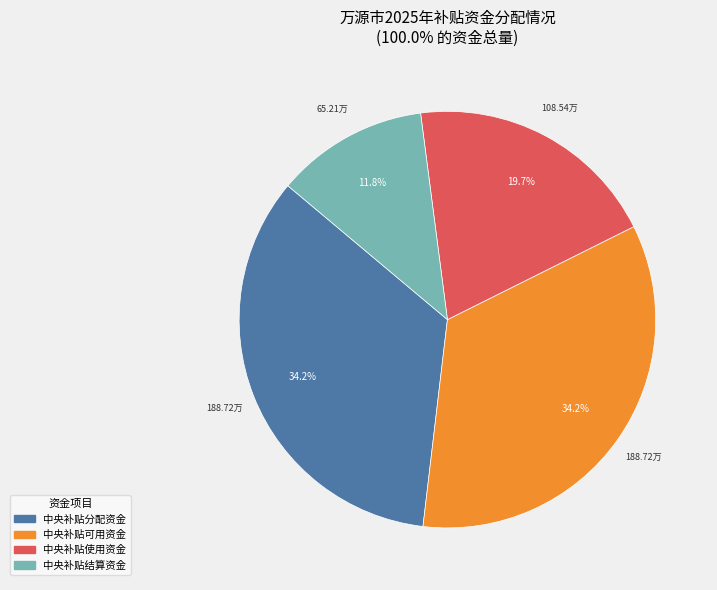

How many segments does this pie chart have?

4